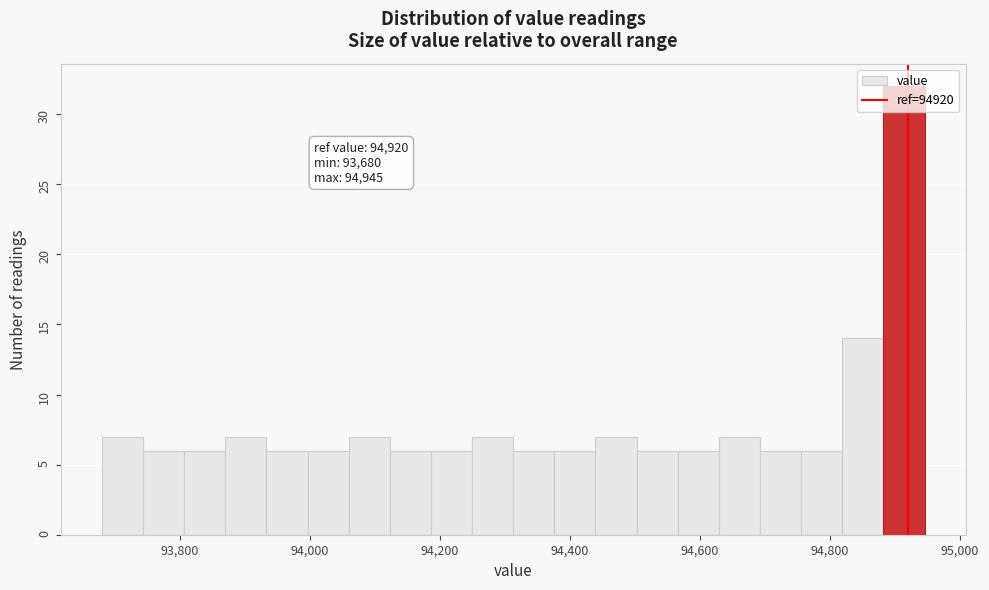

Around what value on the x-axis is the tallest bar? Give the approximate position of its centre, as read against the axis.

94920